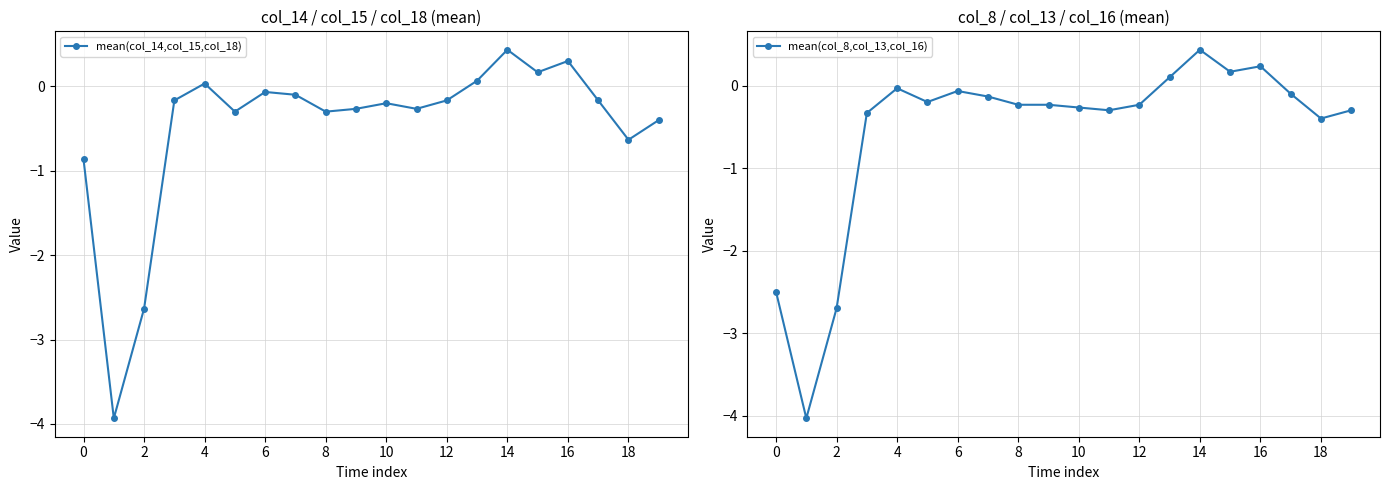

Is it true that mean(col_14,col_15,col_18) equals -0.3 at 11?

True